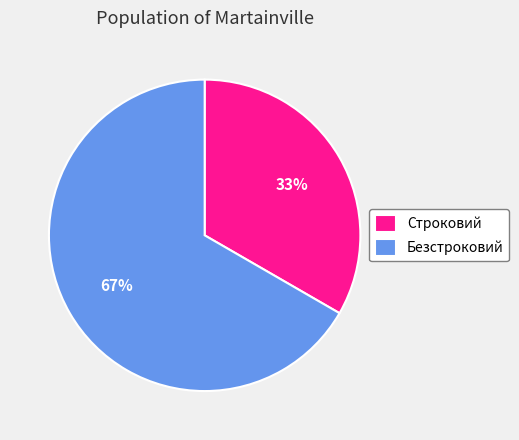

What is the largest slice in the pie chart?

Безстроковий